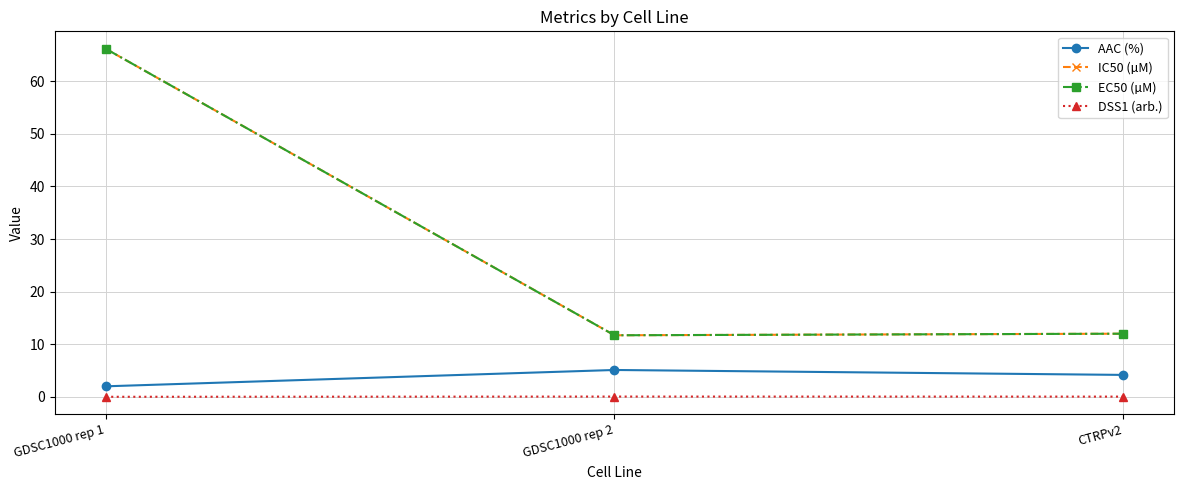

Which category has the lowest value in the IC50 (µM) series?

GDSC1000 rep 2